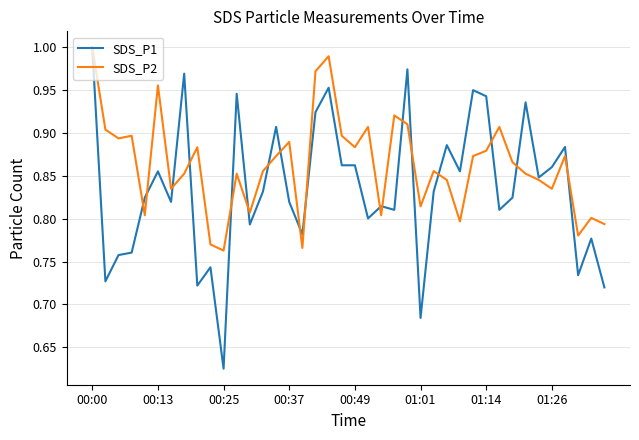

At how many categories does at least one series exceed 0?

40